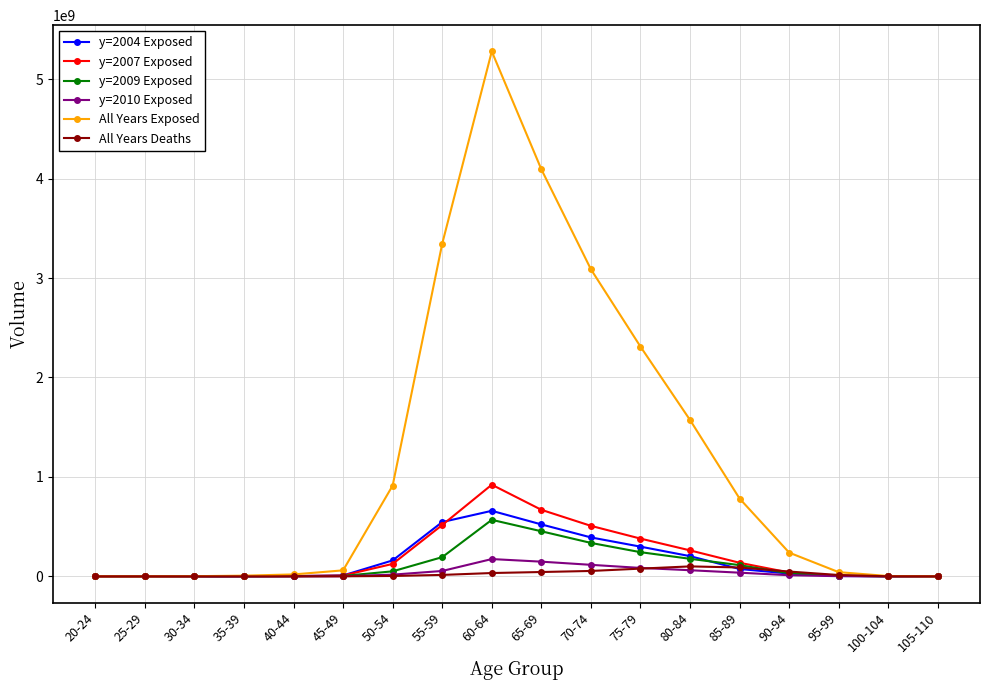

What is the difference between the maximum and minimum values in the y=2007 Exposed series?

921863989.8